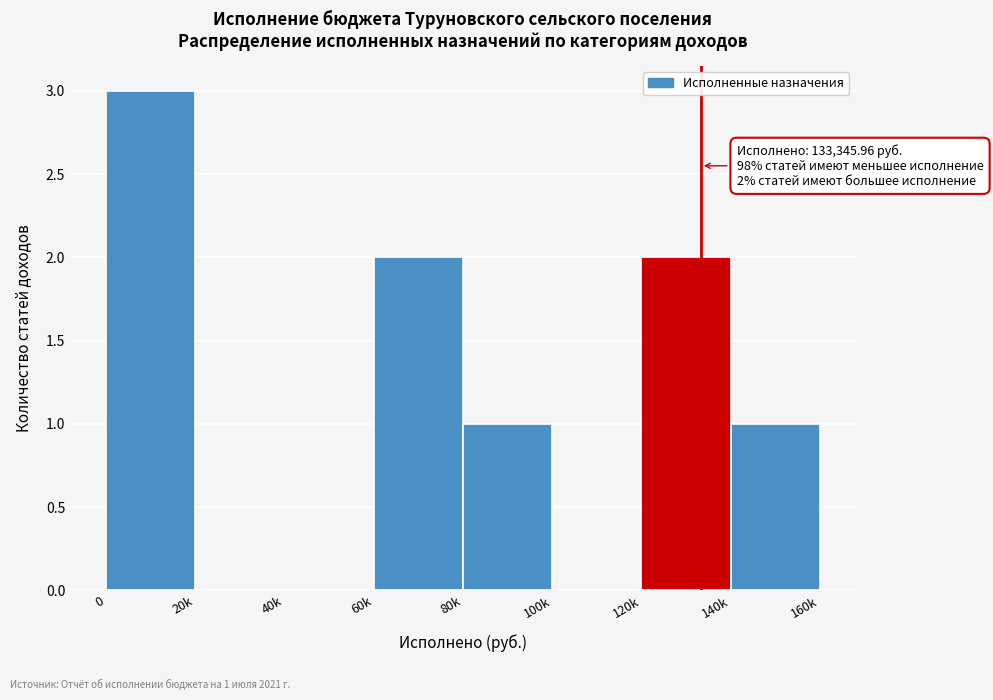

Reading left to right, list all the values displayed in this chart.

0=3	20k=0	40k=0	60k=2	80k=1	100k=0	120k=2	140k=1